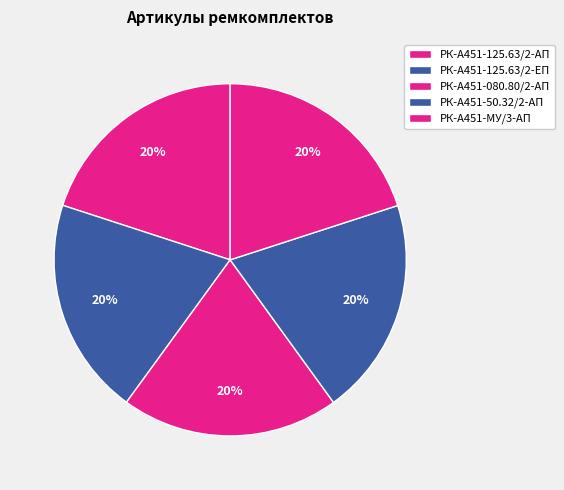

How many slices are in this pie chart?

5